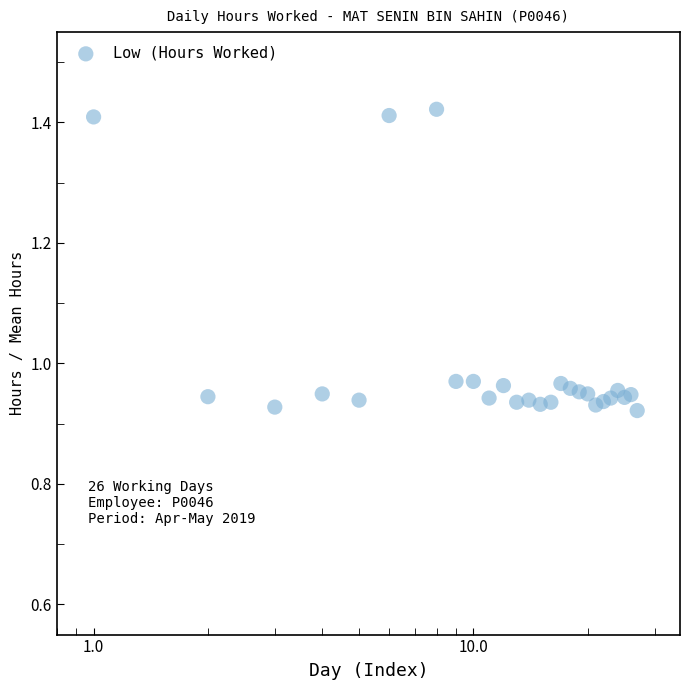

Between 8 and 19, which is larger?

8